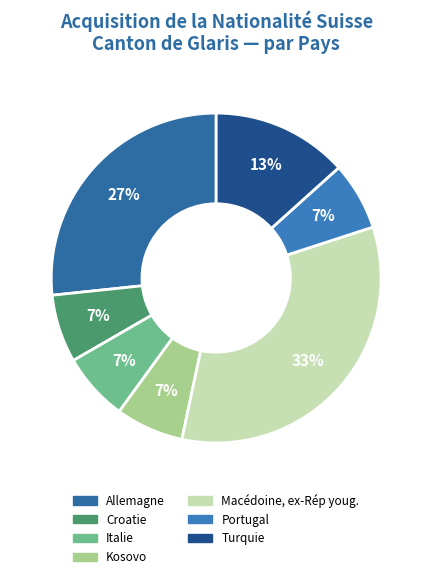

To the nearest percent, what portion does Croatie represent?

7%